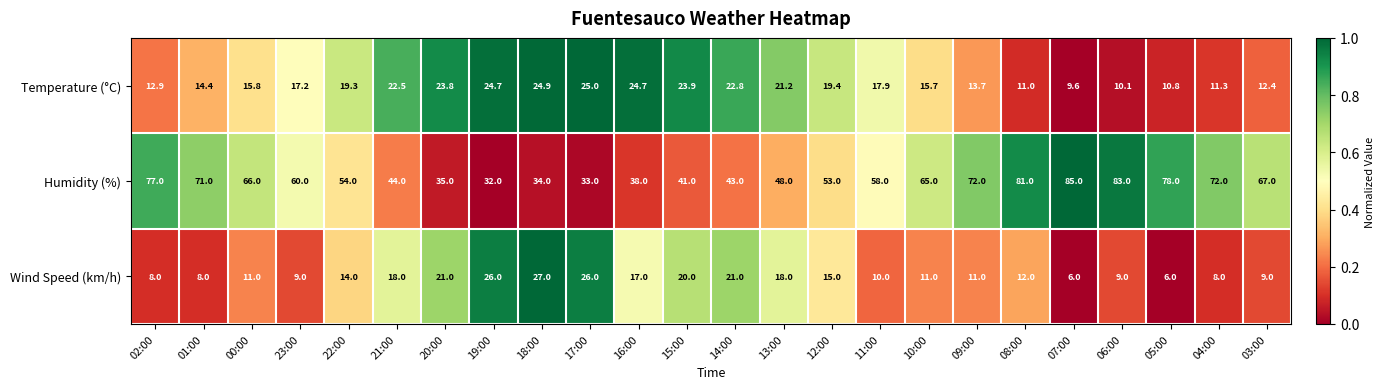

Read the Temperature (°C) value at 19:00.

24.7